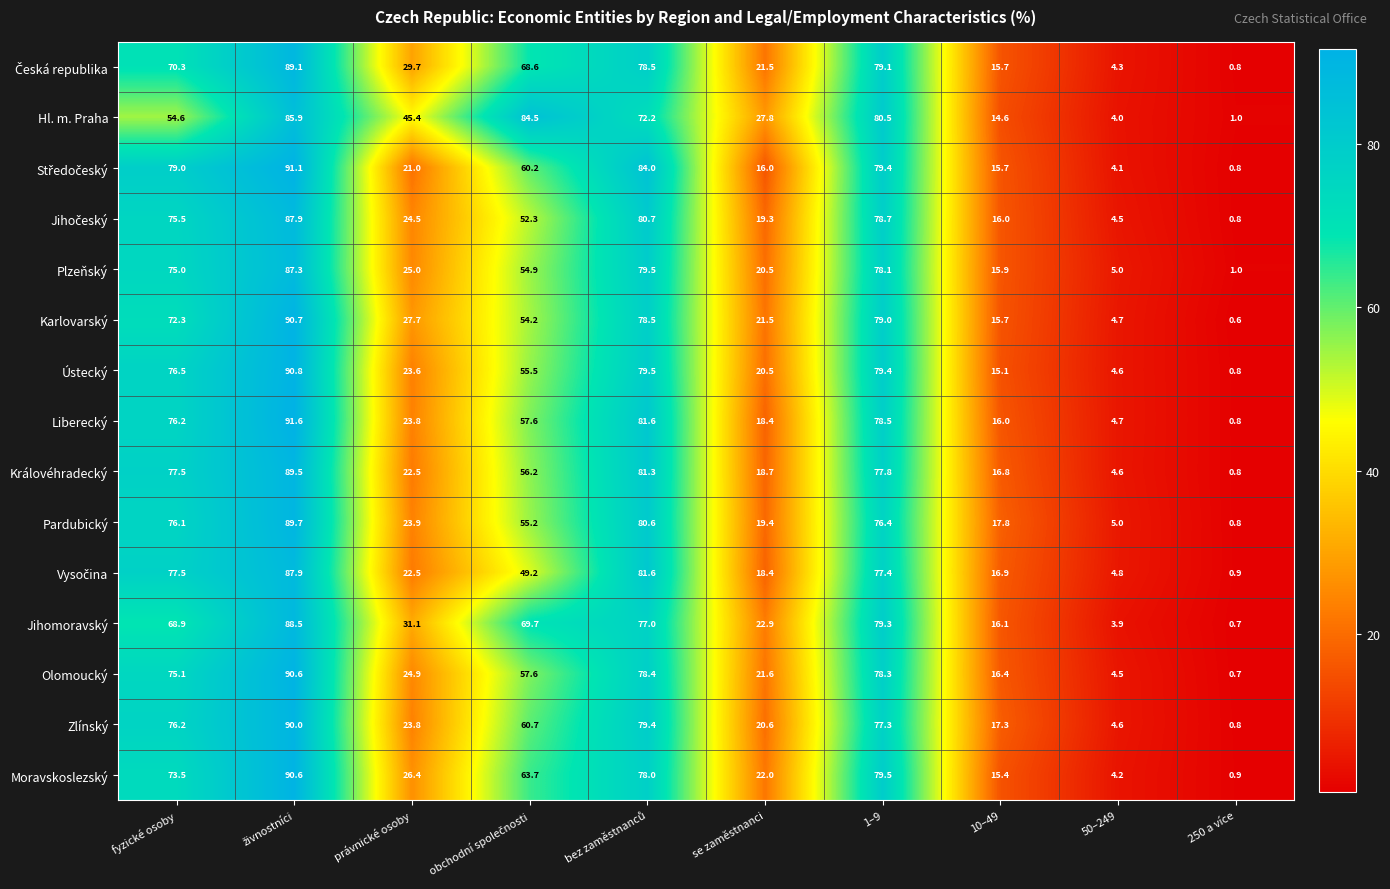

At which label is Moravskoslezský closest to 45?

právnické osoby